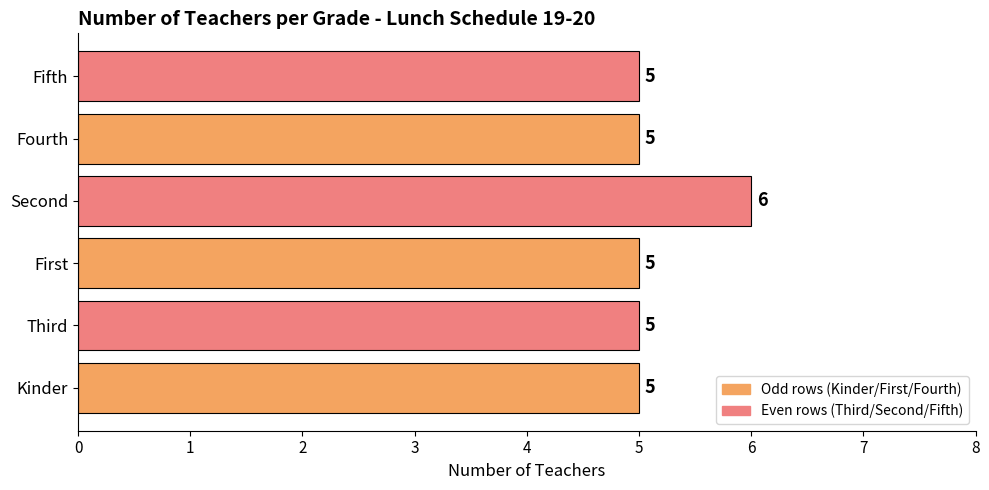

Read the value at Fourth.

5